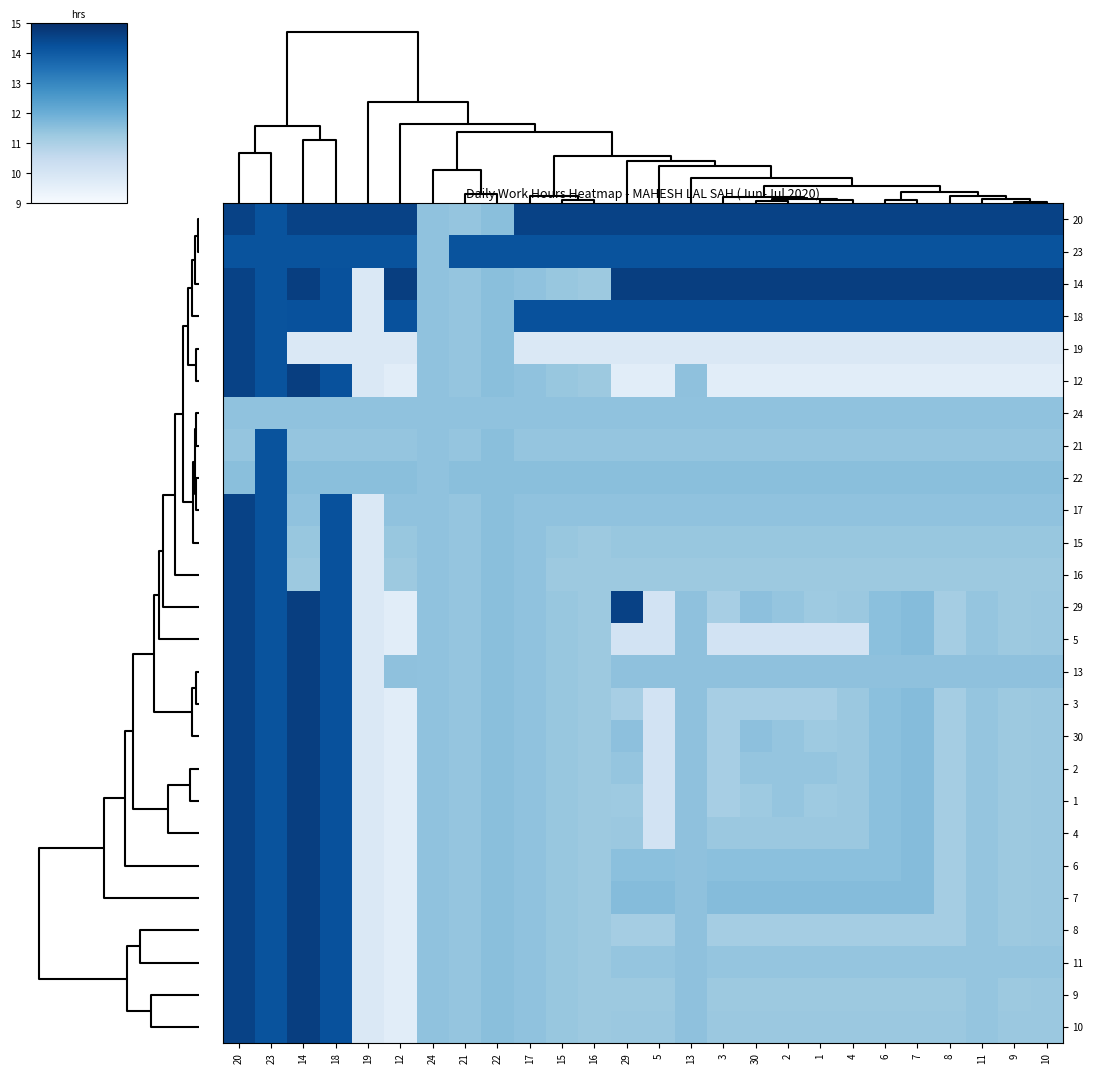

What is the total value across all series at 16?

301.6